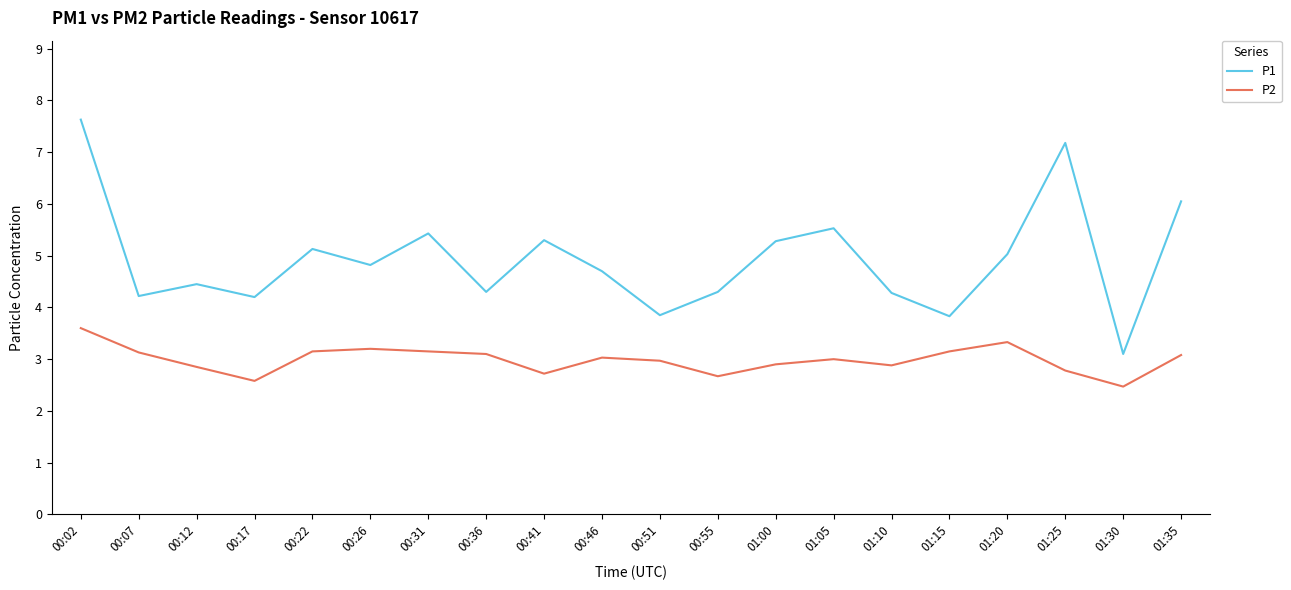

Where is the first local minimum for P1?

00:07